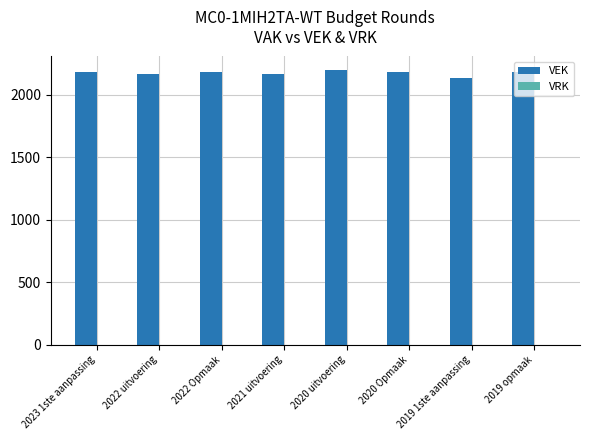

Count the number of data series in this chart.

1